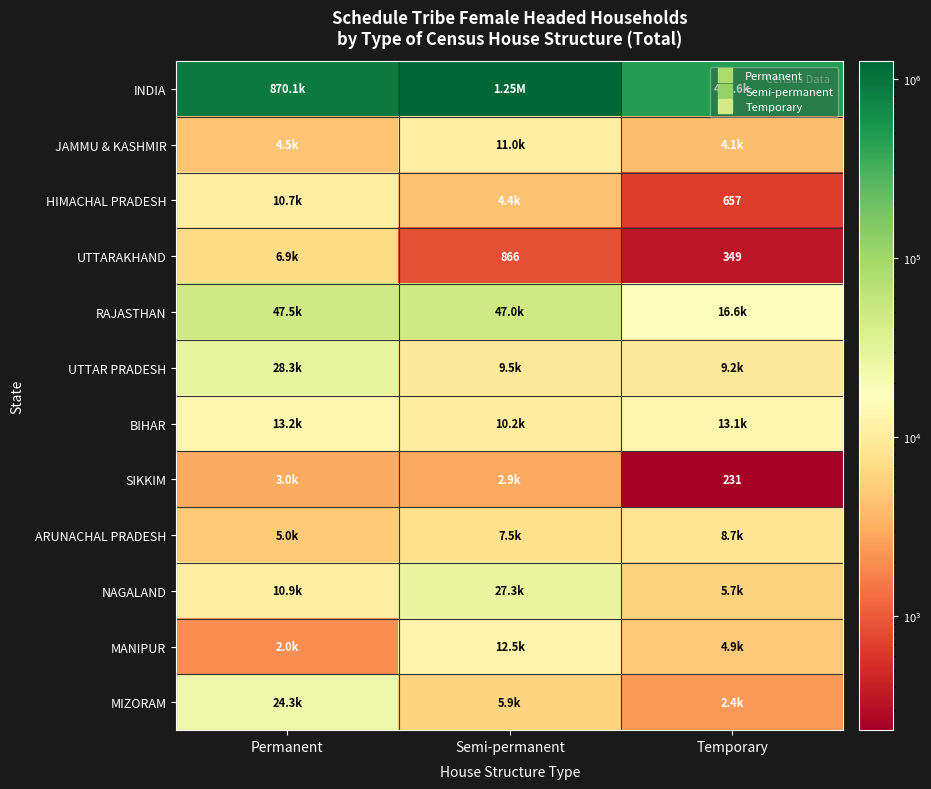

What is the average value of the UTTAR PRADESH series?

15688